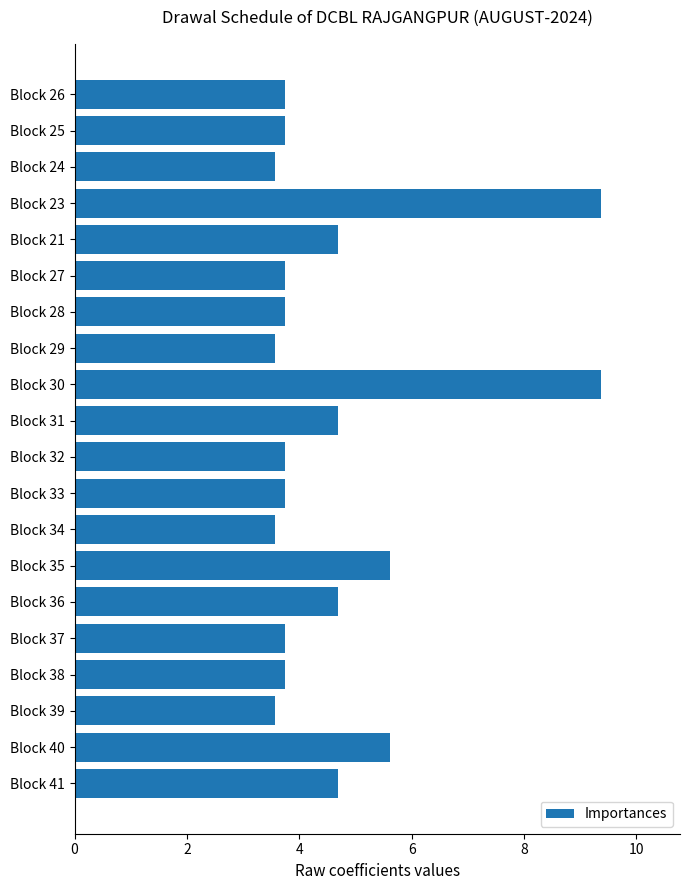

What is the change in value from Block 31 to Block 32?

-0.9